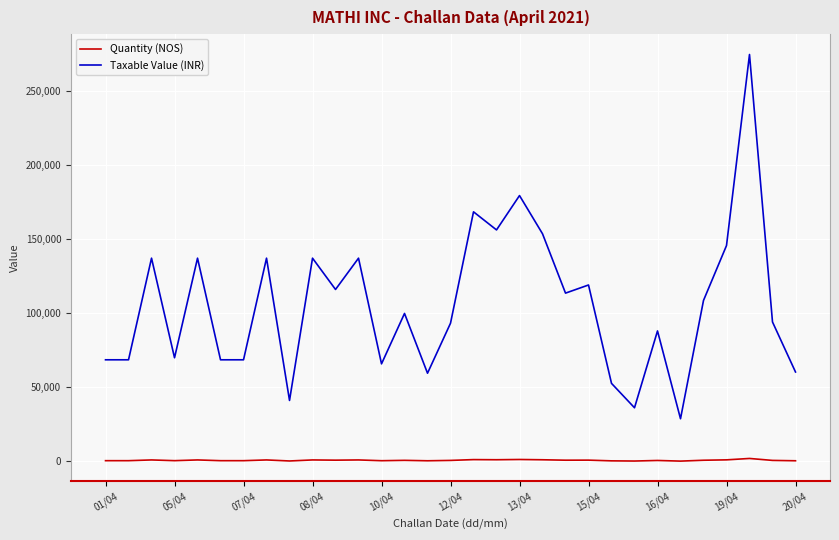

Does the chart display data point markers on the line(s)?

No